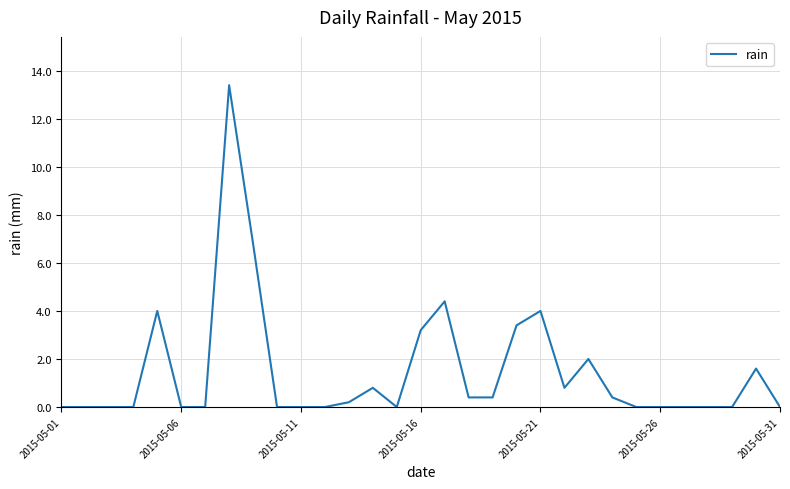

What is the greatest value displayed?

13.4